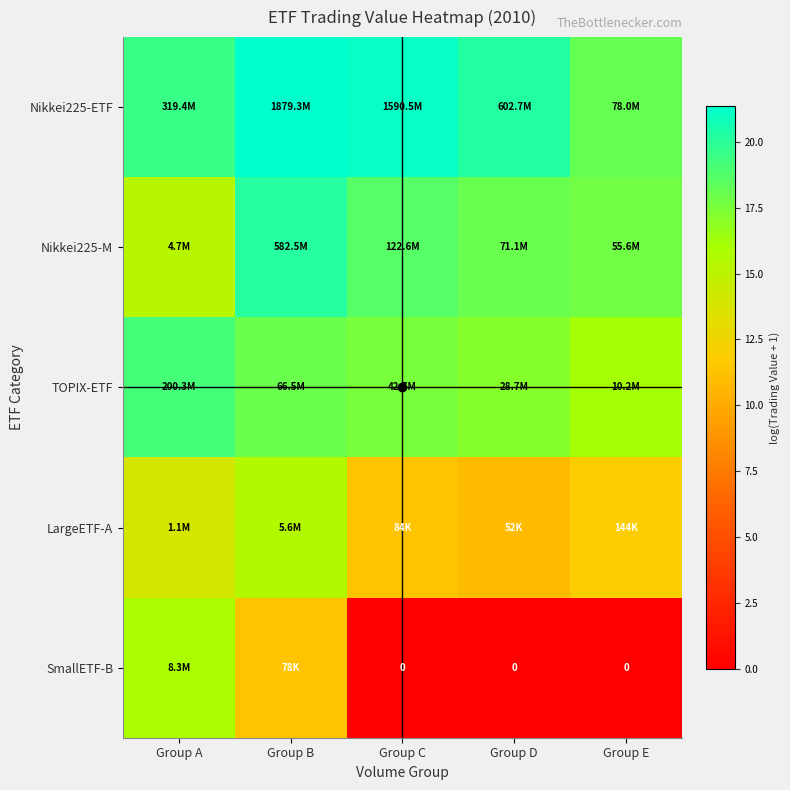

Count the number of categories in the chart.

5